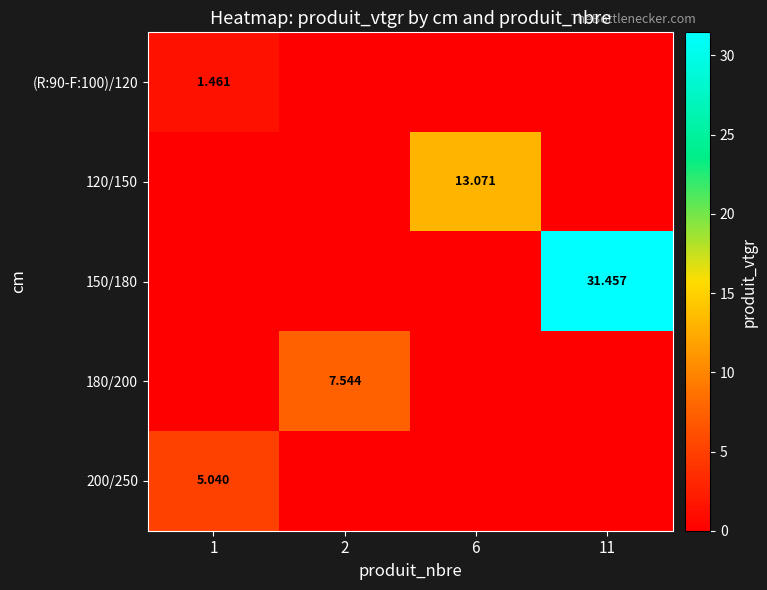

Between 6 and 11, which series saw the biggest shift?

150/180